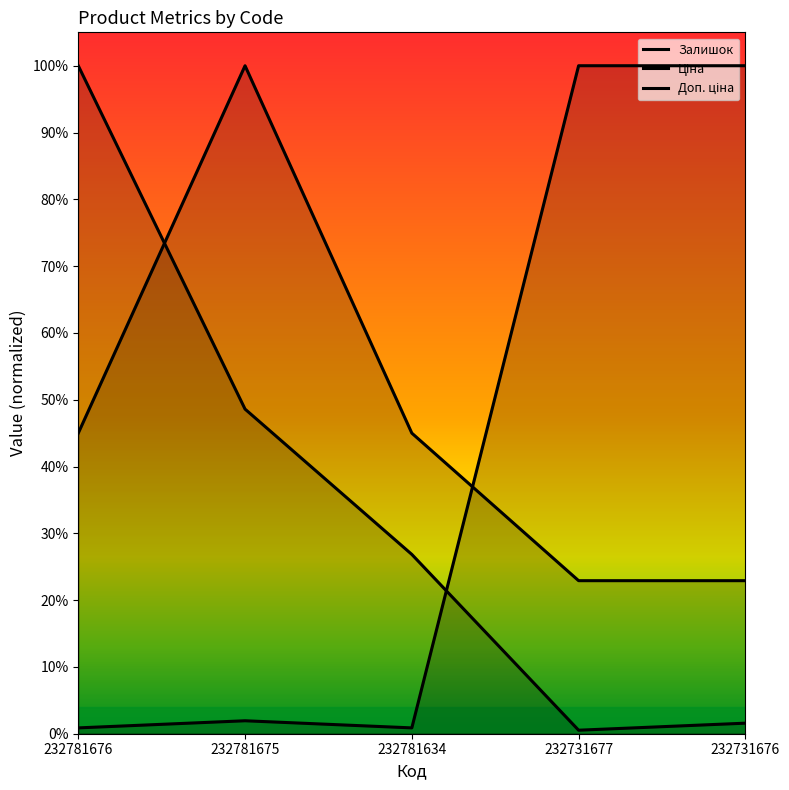

Rank the series by their average value, from highest to lowest.

Доп. ціна, Ціна, Залишок